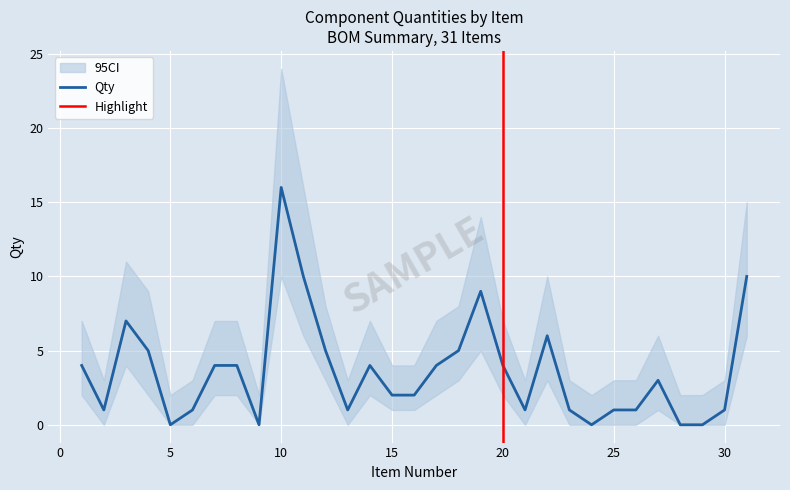

Where is the first local minimum?

2